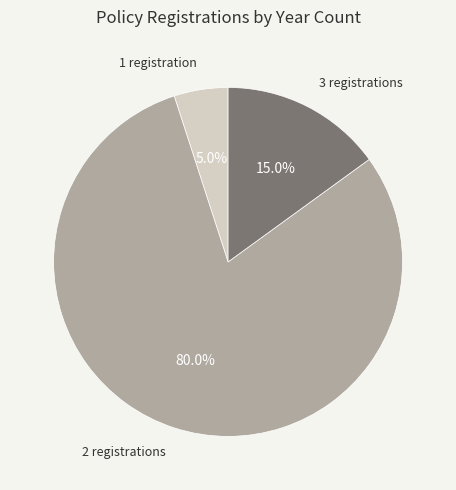

What percentage is NOT represented by 3?

85.0%